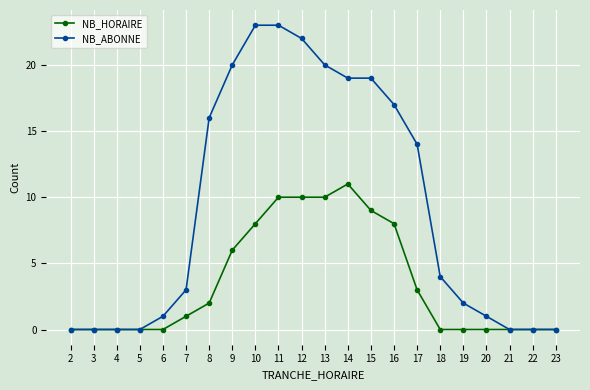

What is the value of the NB_ABONNE point at the 5th from the left?

1